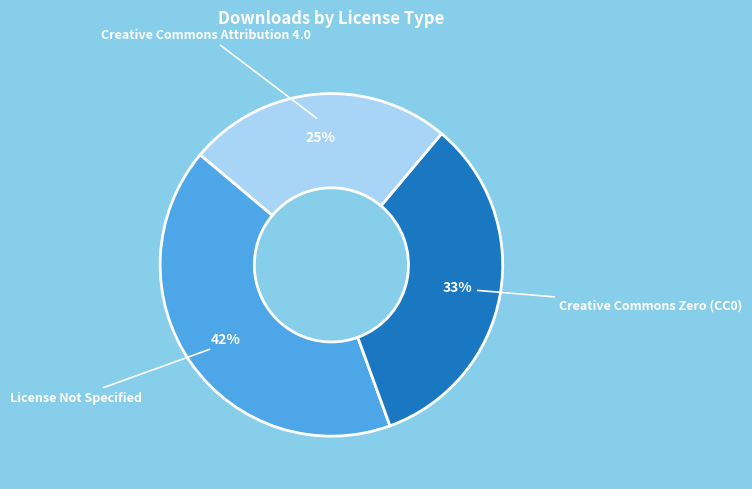

To the nearest percent, what is the difference between the largest and smallest slice percentages?

17%